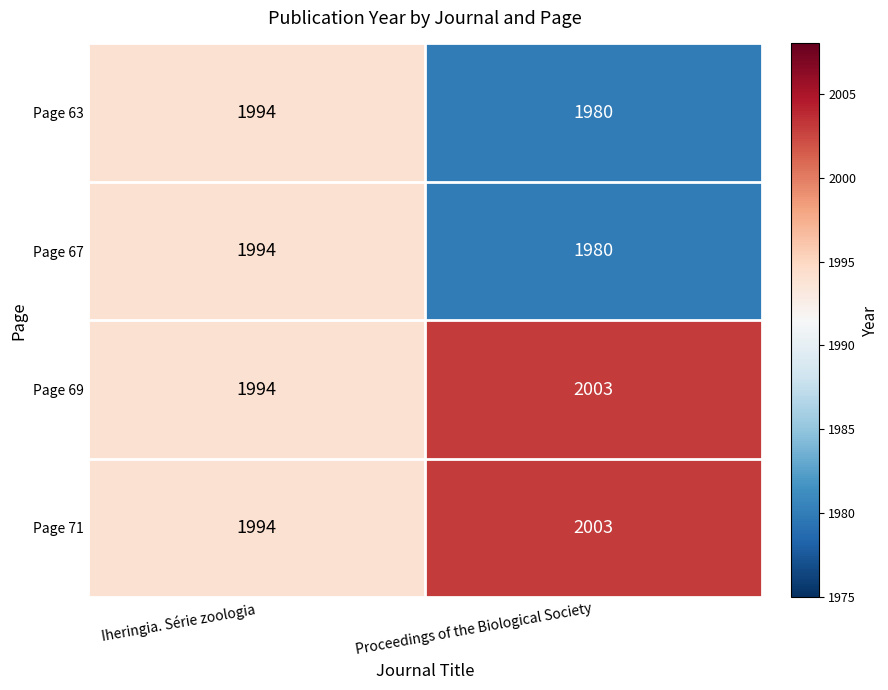

What is the greatest value displayed?

2003